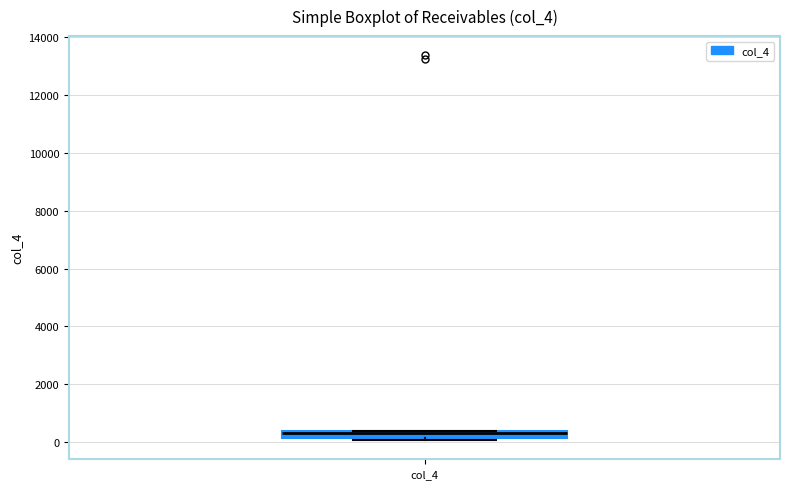

Where is the upper edge of the box for col_4 on the y-axis? The values are not printed on the chart, so give them approximately, as read against the axis.

400